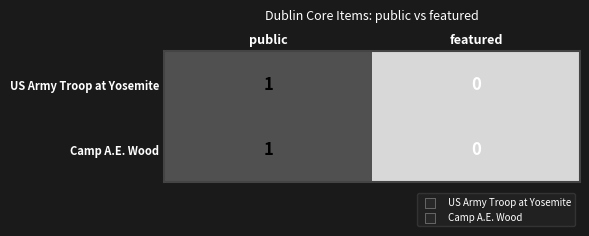

List the labels in order of Camp A.E. Wood value, smallest first.

featured, public